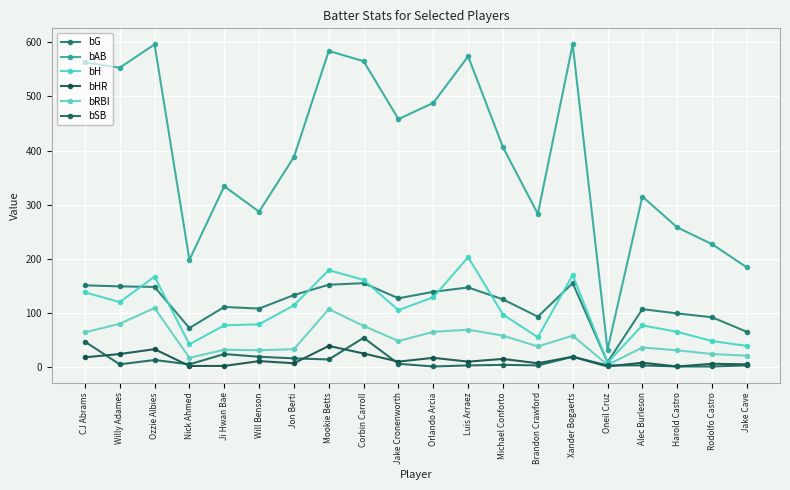

What is the difference between the highest and lowest values at Mookie Betts?

570